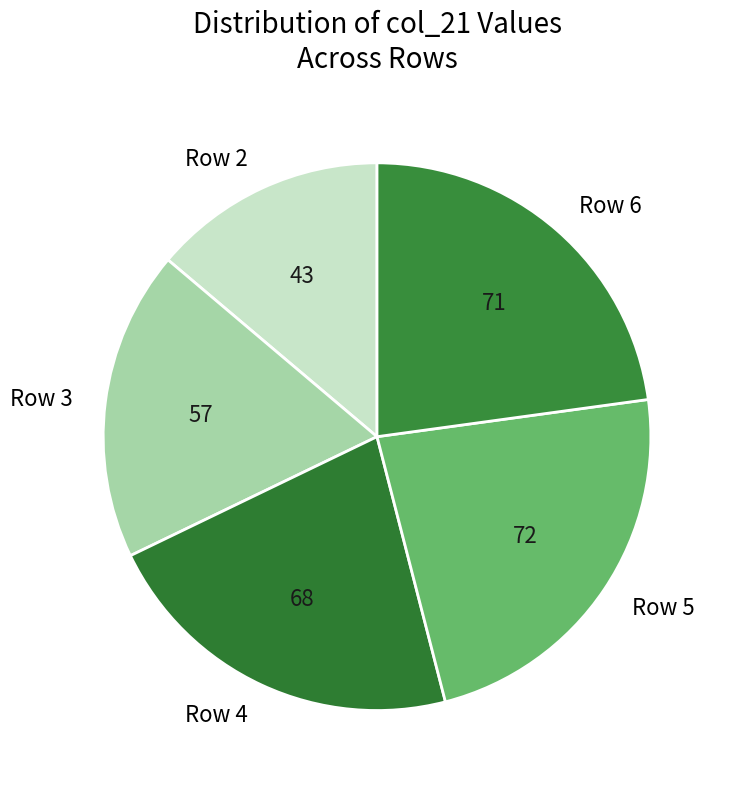

The Row 2 slice represents 3% of the pie. True or false?

False